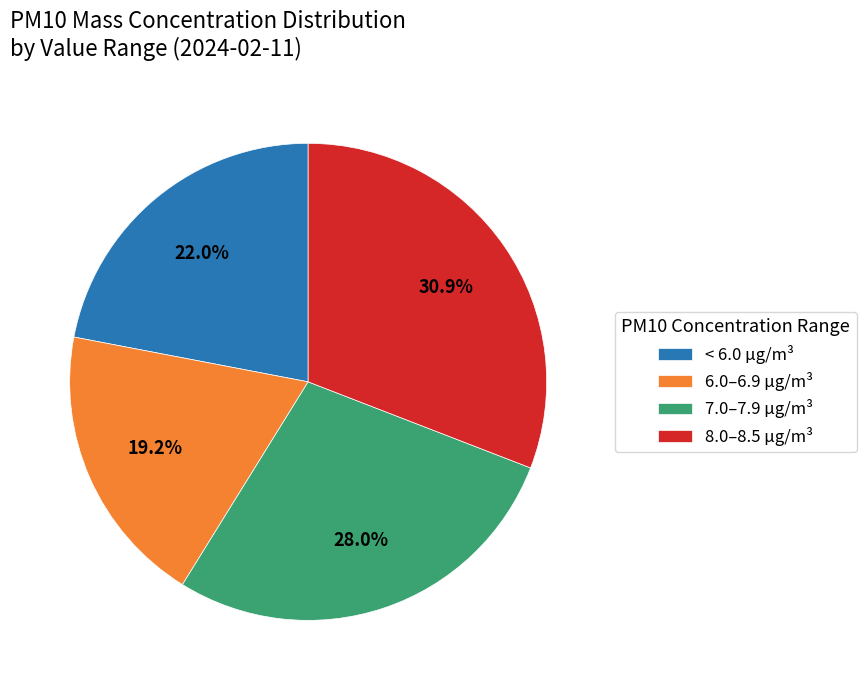

Rank the categories by value from highest to lowest.

8.0–8.5 µg/m³, 7.0–7.9 µg/m³, < 6.0 µg/m³, 6.0–6.9 µg/m³